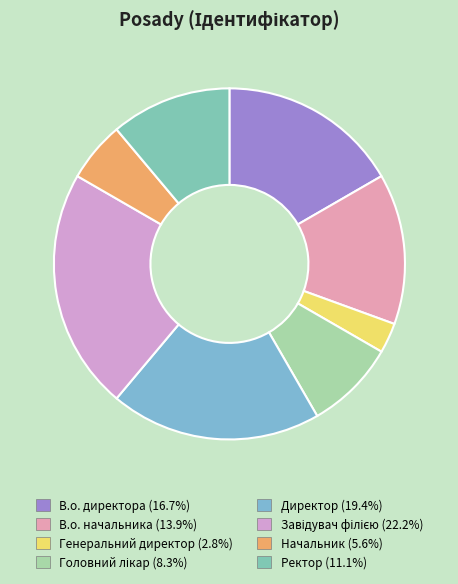

How many slices are in this pie chart?

8